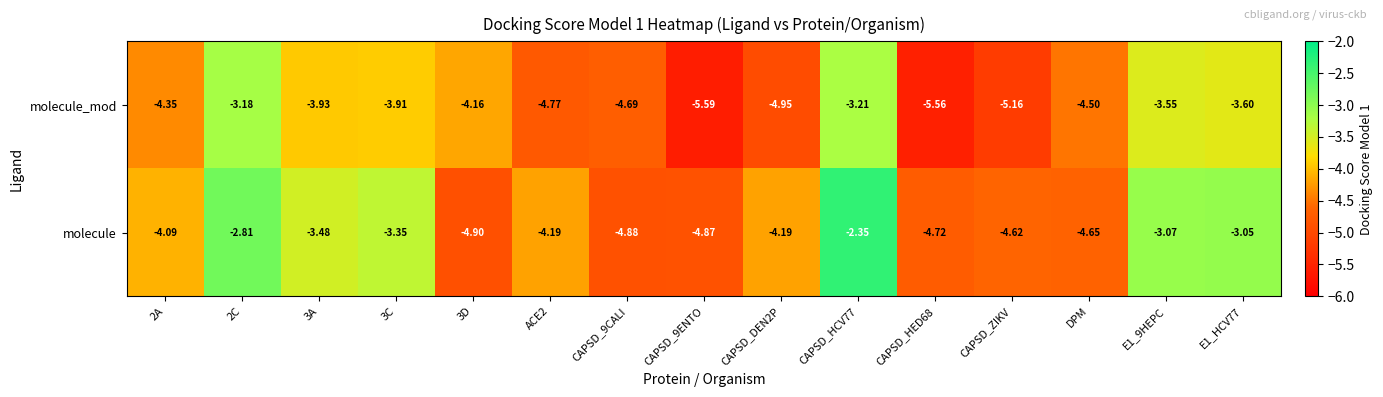

Is the value of molecule at CAPSD_HED68 greater than the value of molecule_mod at CAPSD_9ENTO?

Yes